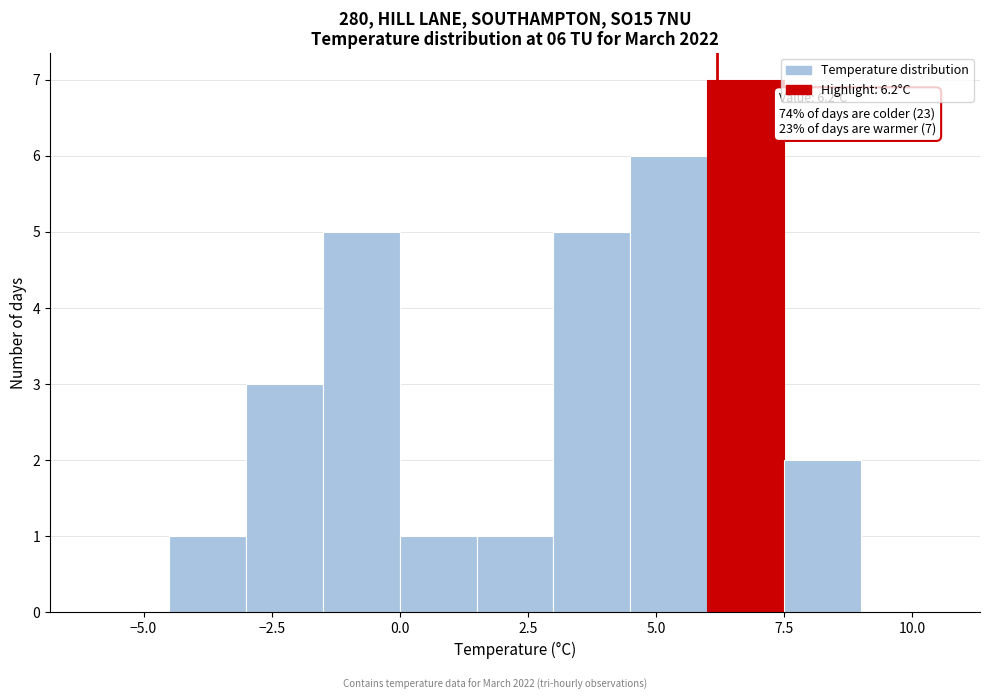

Read against the x-axis, roughly where is the centre of the tallest bar?

7.0